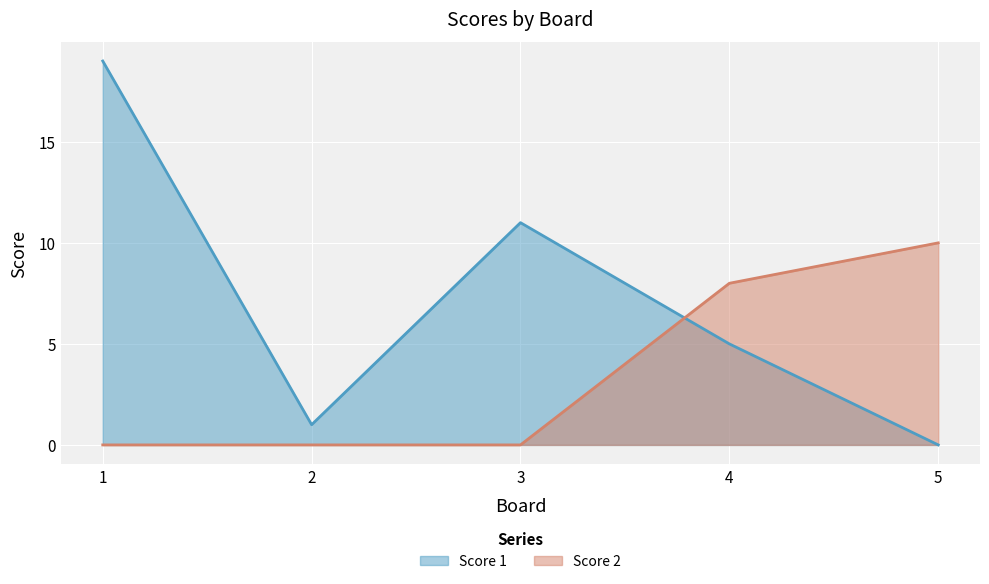

What is the total value across all series at 2?

1